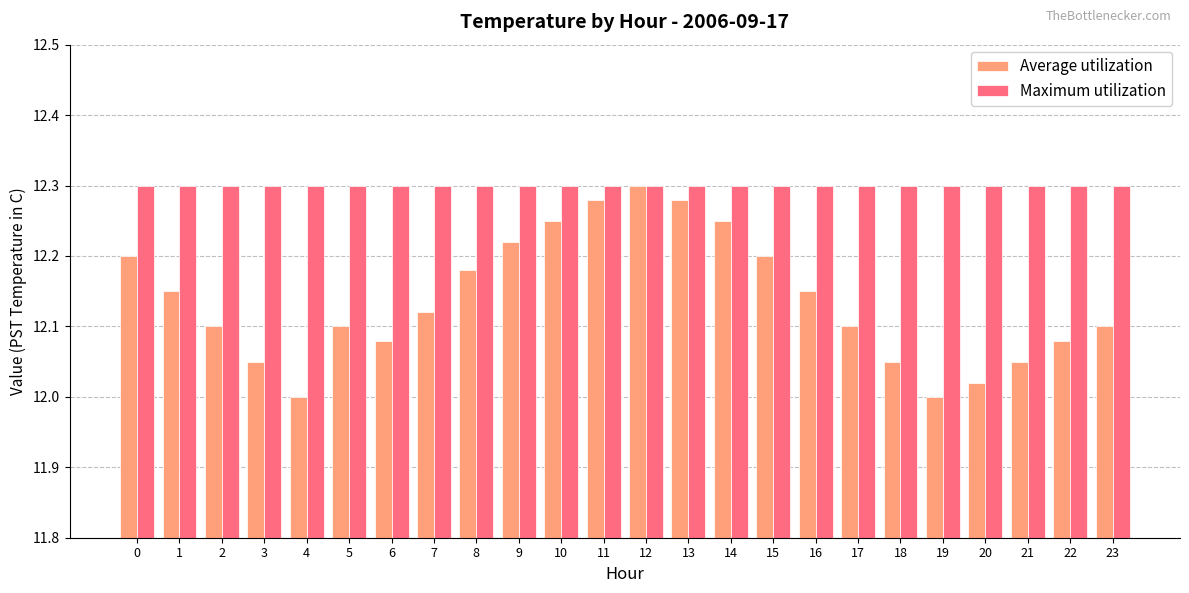

What is the difference between the maximum and minimum values in the Average utilization series?

0.3